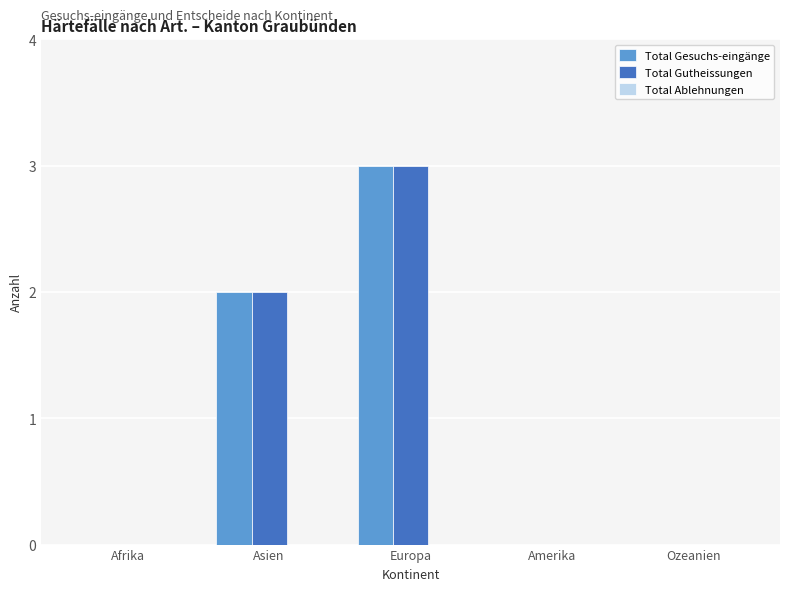

The Total Gesuchs-eingänge series shows 1 at Afrika. True or false?

False